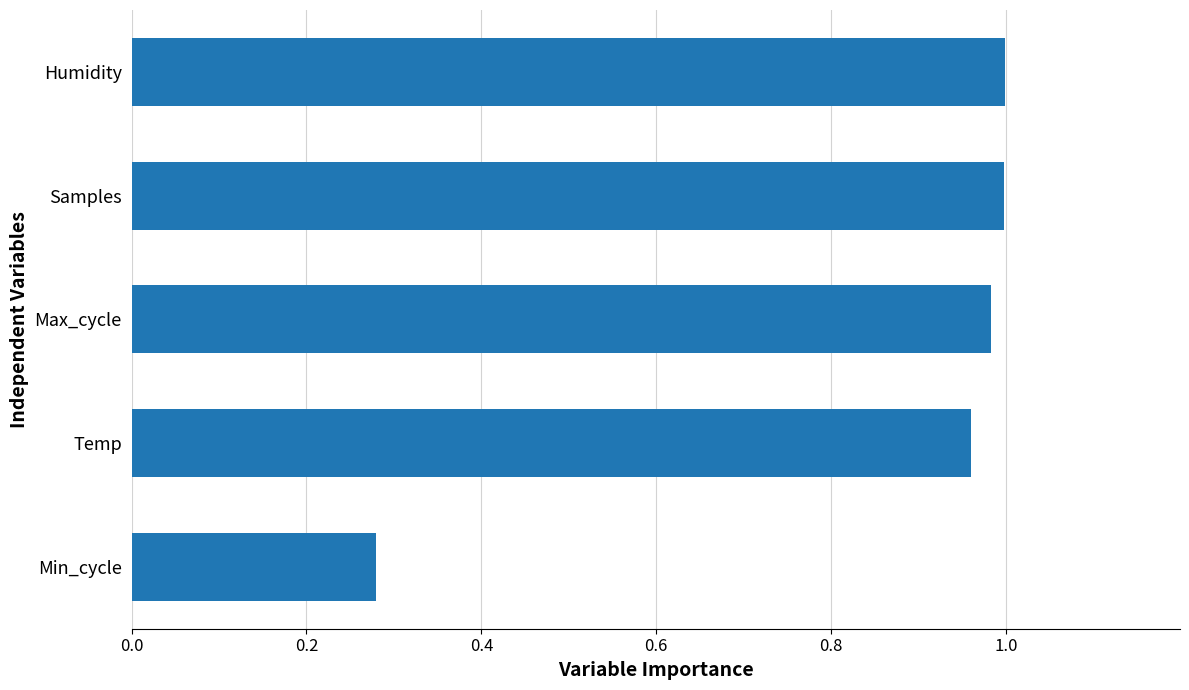

Which label corresponds to the smallest value in the chart?

Min_cycle